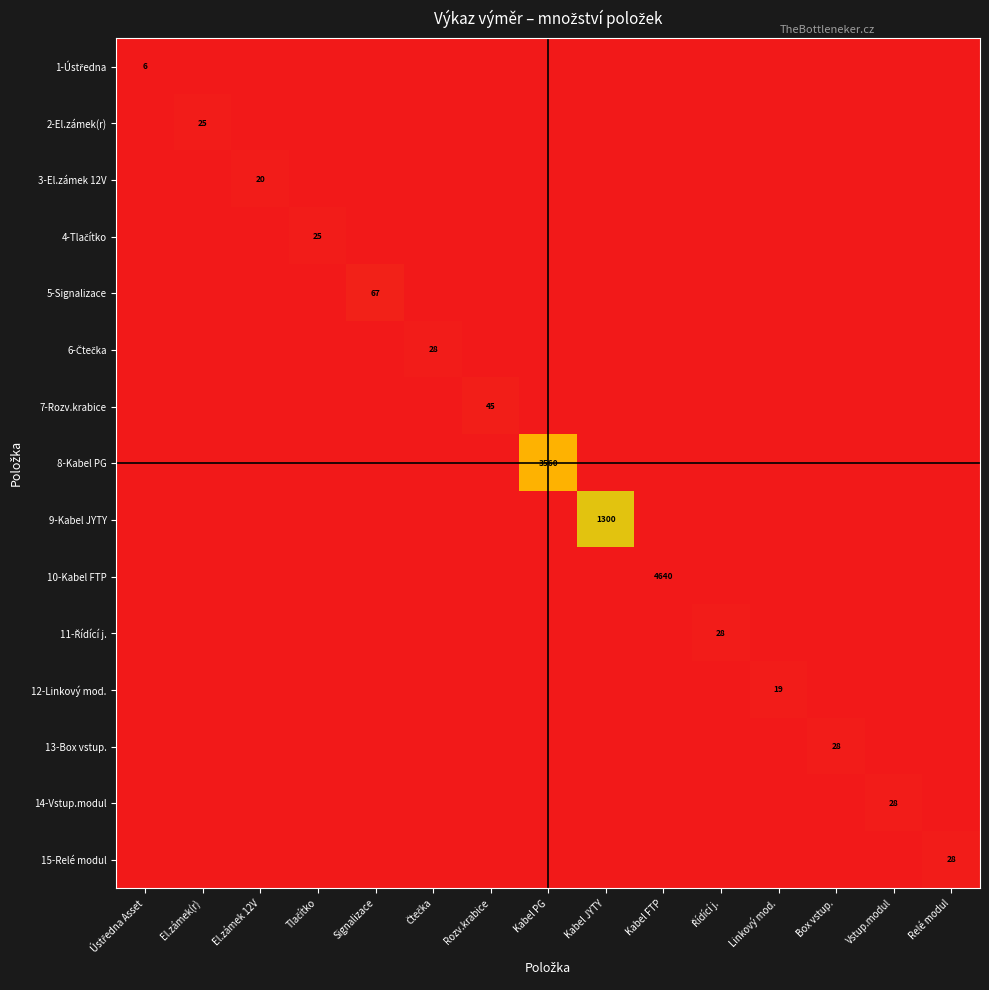

True or false: 5-Signalizace has a value of 67 at Signalizace.

True